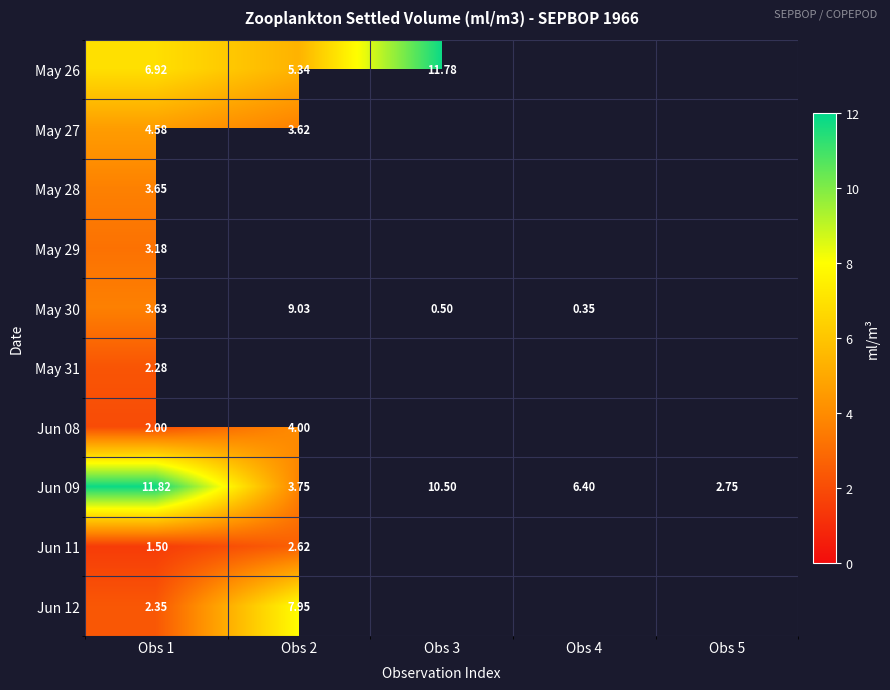

What is the difference between the highest and lowest values at Obs 2?

6.4